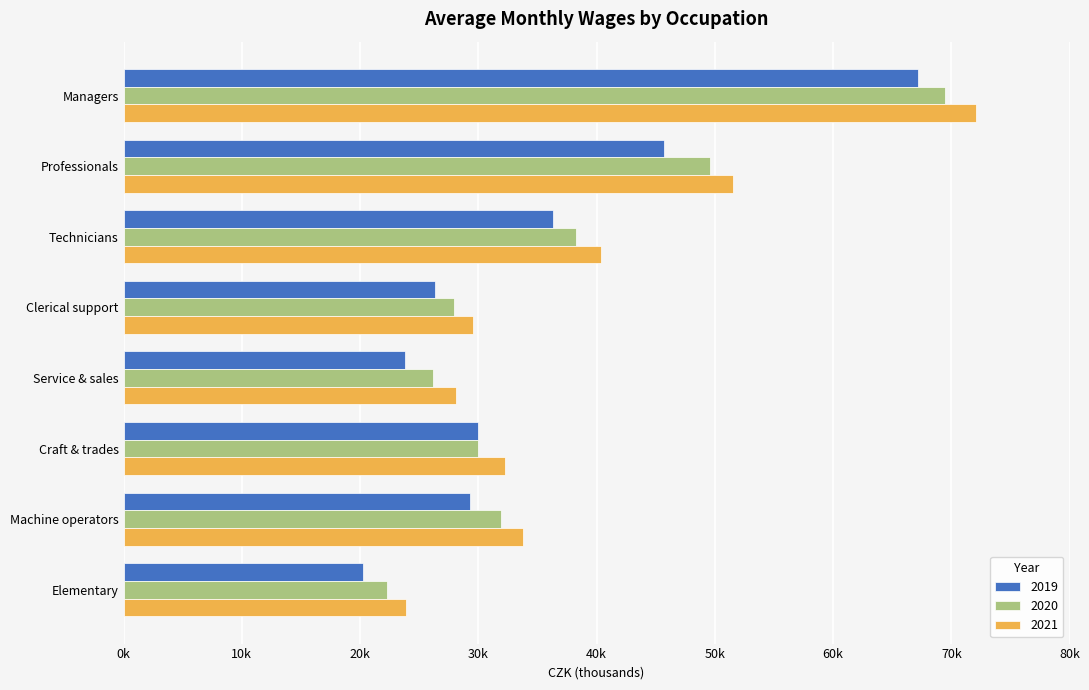

What are all the series names shown in the legend?

2019, 2020, 2021